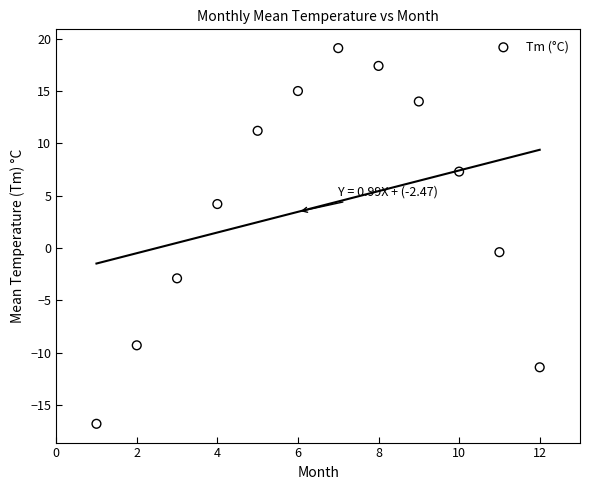

What is the average X value?

6.5